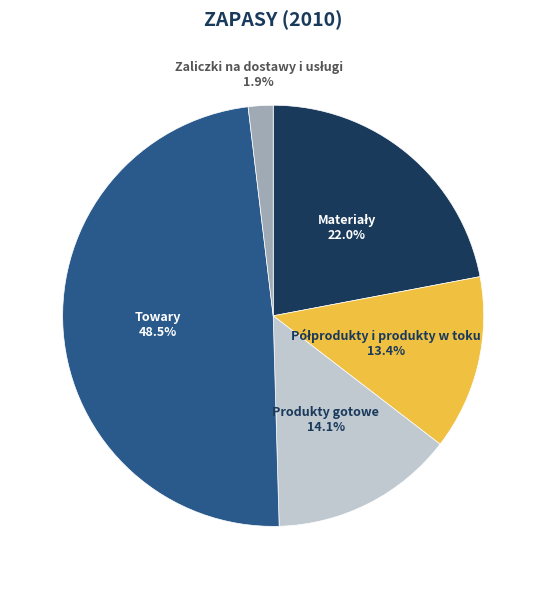

What is the ratio of the value at Towary to the value at Produkty gotowe?

3.4